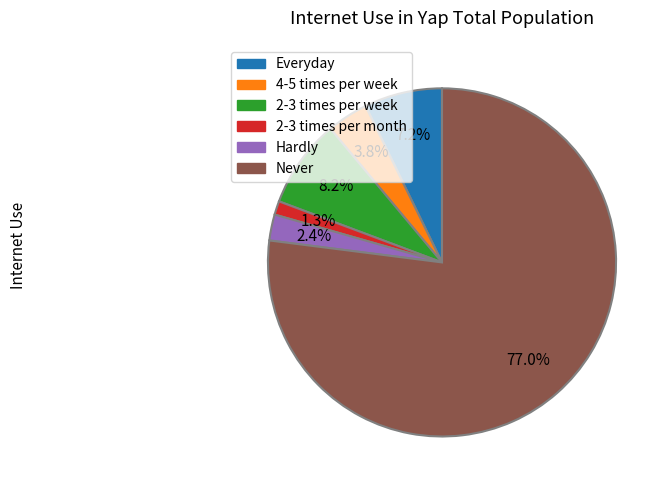

How many segments does this pie chart have?

6